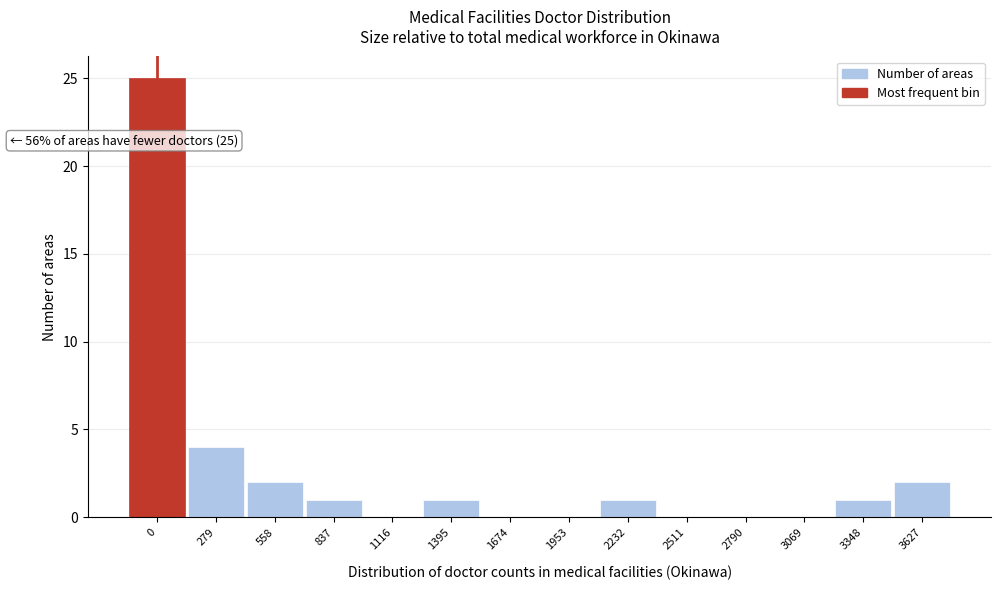

Reading right to left, list all the values displayed in this chart.

3627=2	3348=1	3069=0	2790=0	2511=0	2232=1	1953=0	1674=0	1395=1	1116=0	837=1	558=2	279=4	0=25